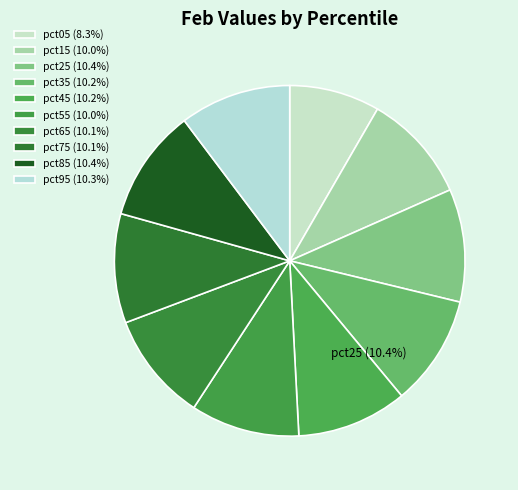

What portion of the pie excludes pct95?

89.7%